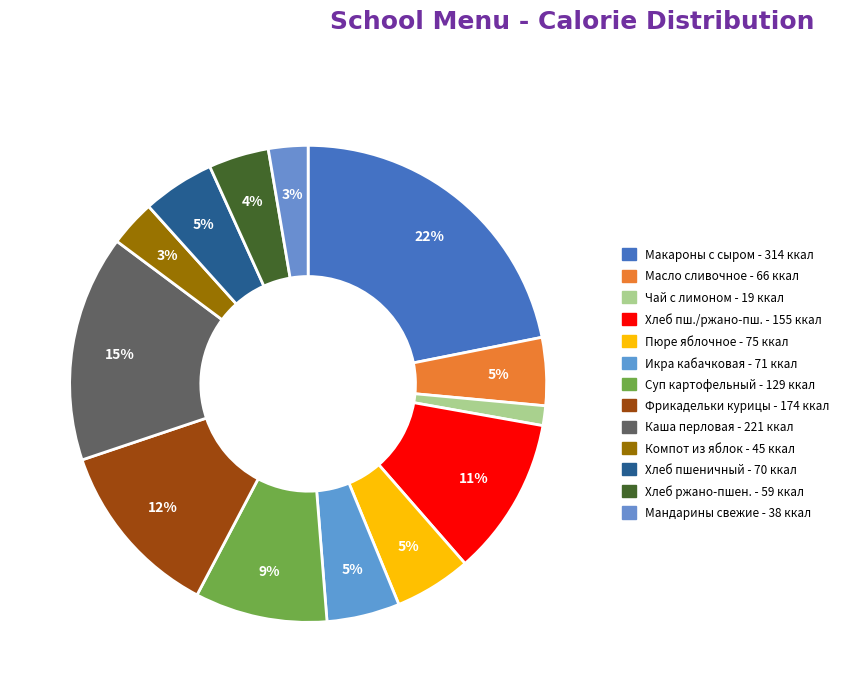

How many slices are in this pie chart?

13